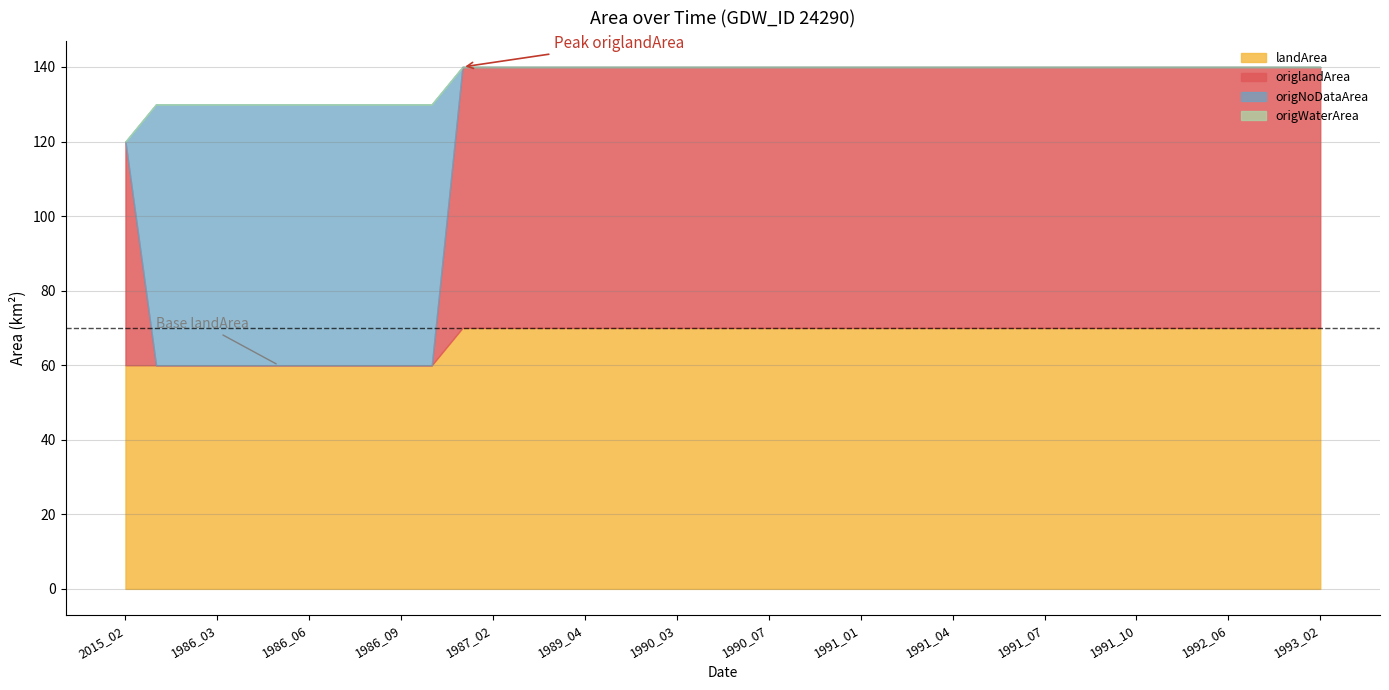

What is the maximum value for landArea?

70